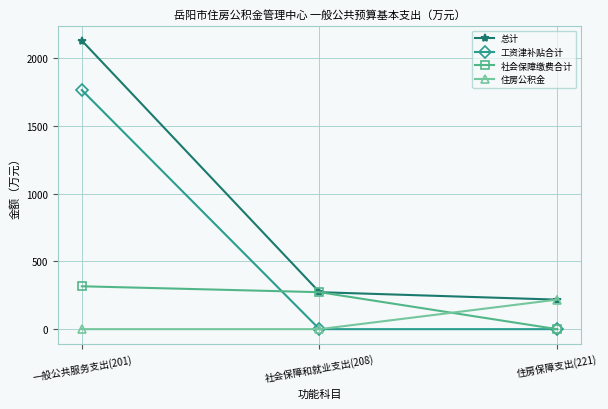

Reading left to right, list all the values displayed in this chart.

总计: 一般公共服务支出(201)=2128.9	社会保障和就业支出(208)=272.8	住房保障支出(221)=217.8
工资津补贴合计: 一般公共服务支出(201)=1763.8	社会保障和就业支出(208)=0.0	住房保障支出(221)=0.0
社会保障缴费合计: 一般公共服务支出(201)=316.4	社会保障和就业支出(208)=272.8	住房保障支出(221)=0.0
住房公积金: 一般公共服务支出(201)=0.0	社会保障和就业支出(208)=0.0	住房保障支出(221)=217.8